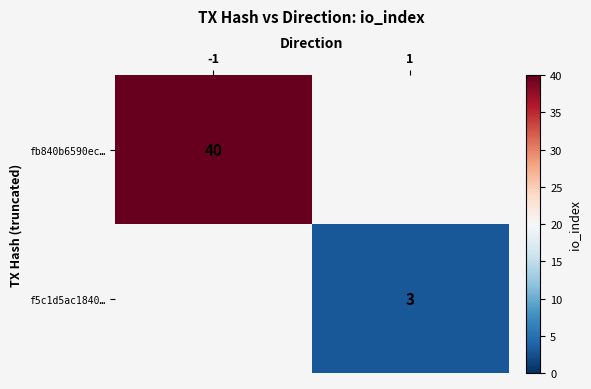

Is it true that fb840b6590ec… equals 18 at -1?

False